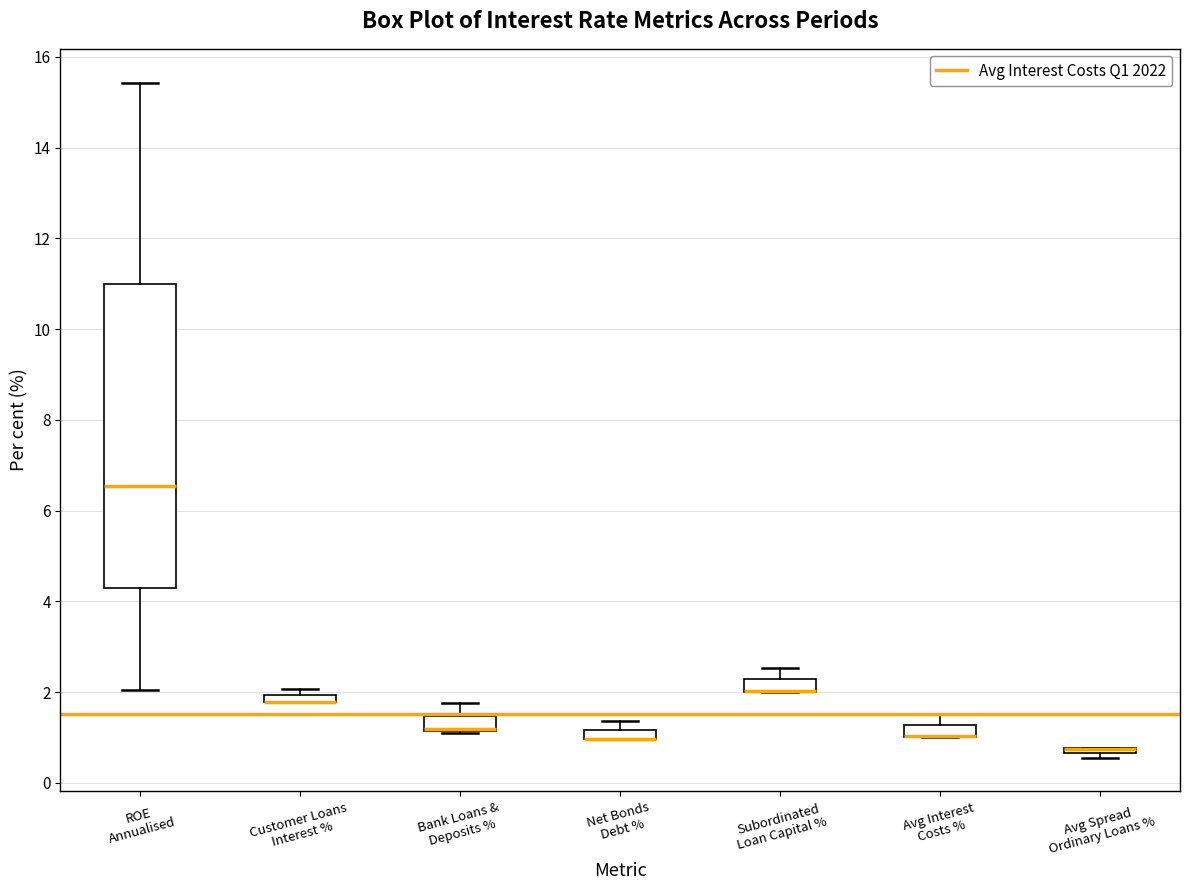

Comparing the boxes themselves (not the whiskers), which one is the tallest?

ROE Annualised